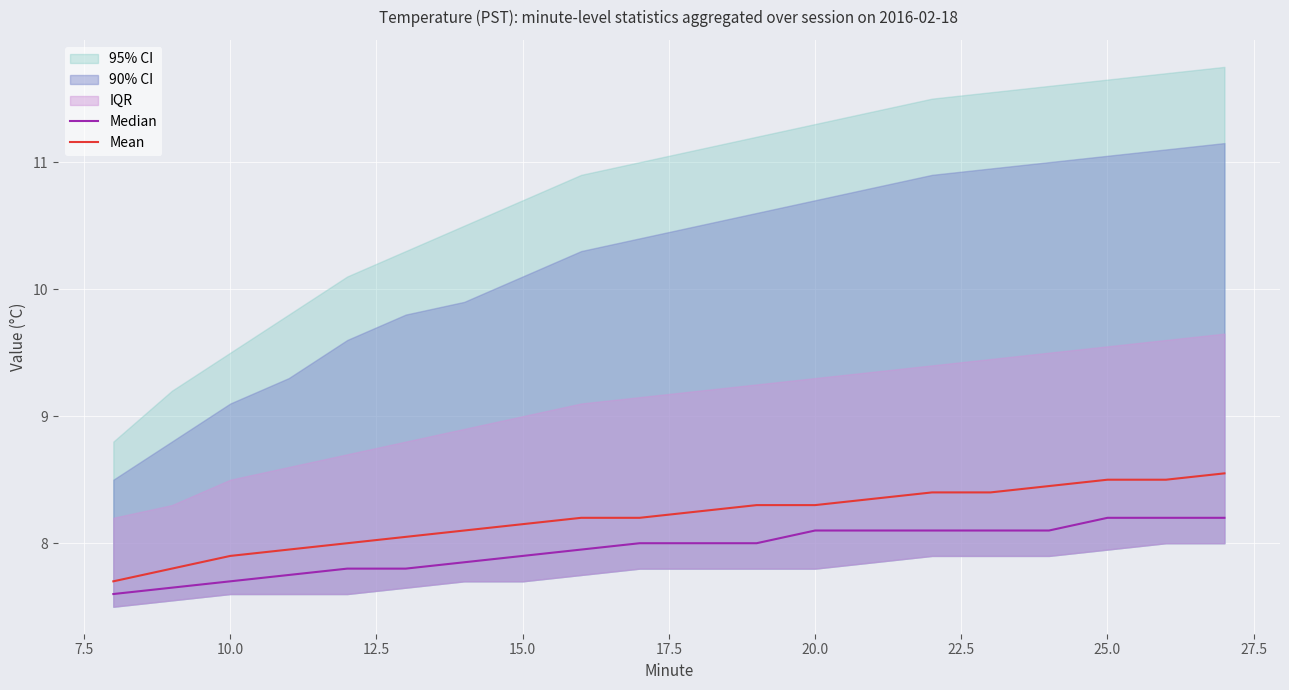

Which series has the largest total across all categories?

Mean